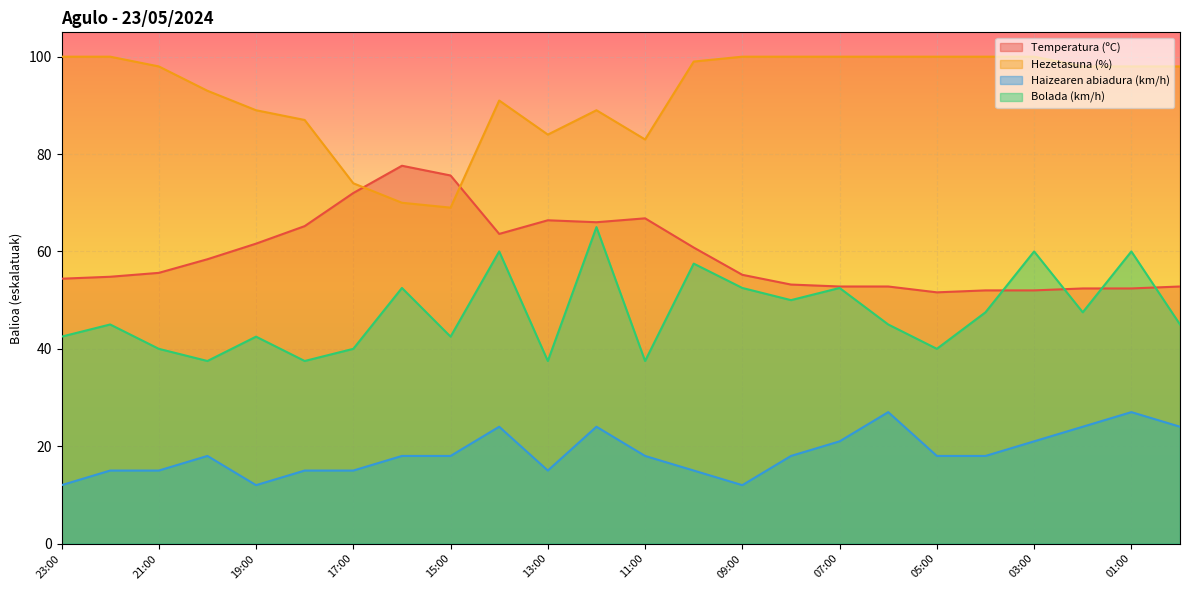

The Haizearen abiadura (km/h) series shows 21.7 at 21:00. True or false?

False